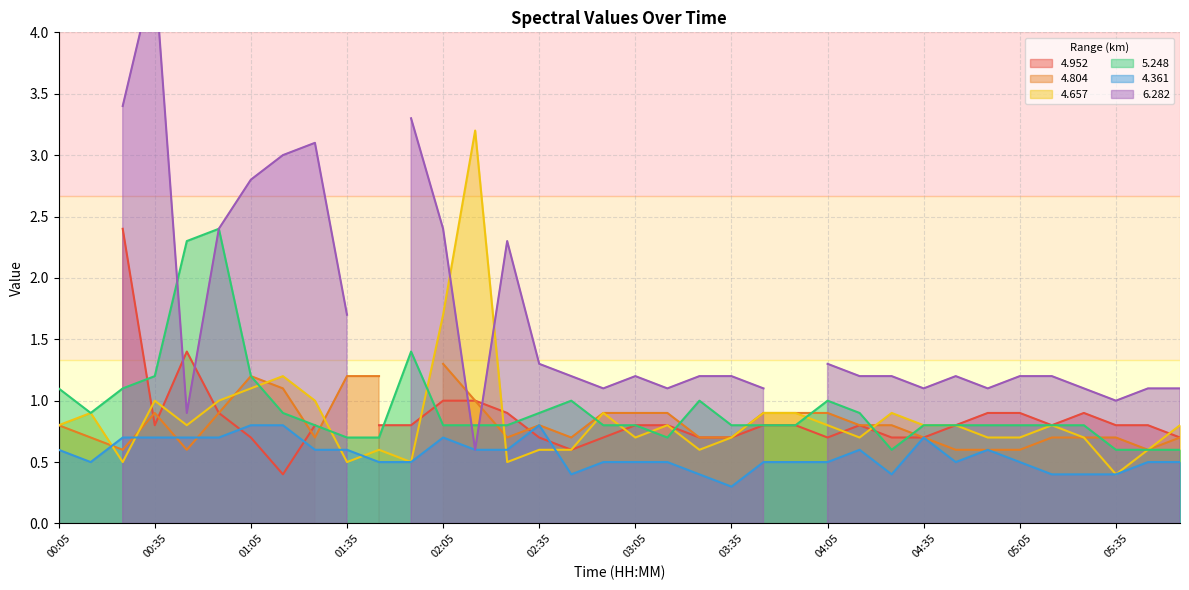

True or false: 4.657 has more than 2 interior local peaks.

True